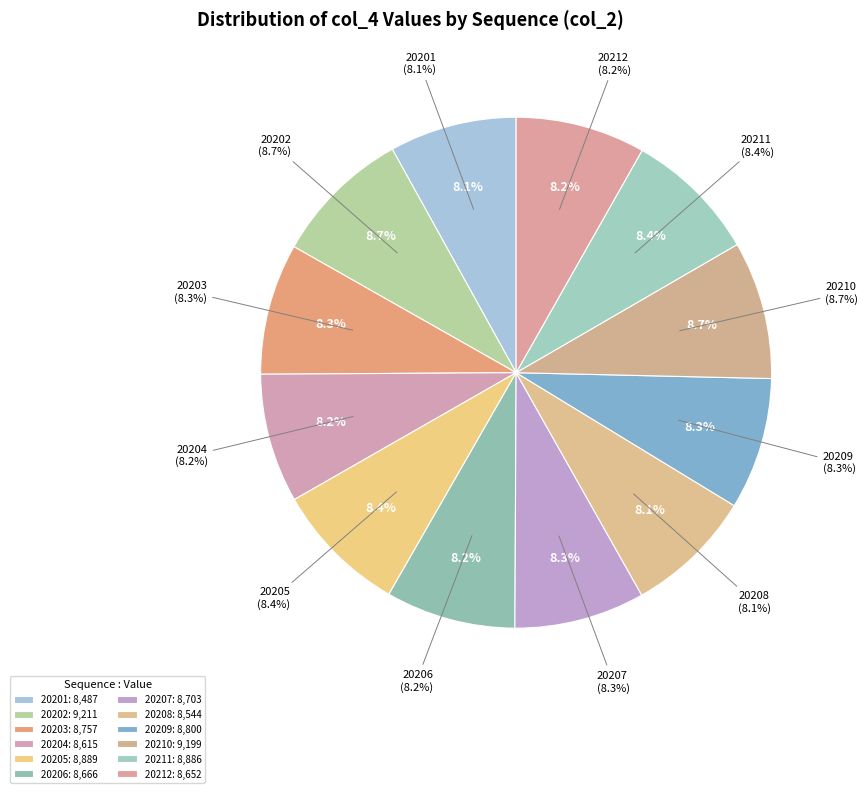

Is there a majority slice in this chart?

No